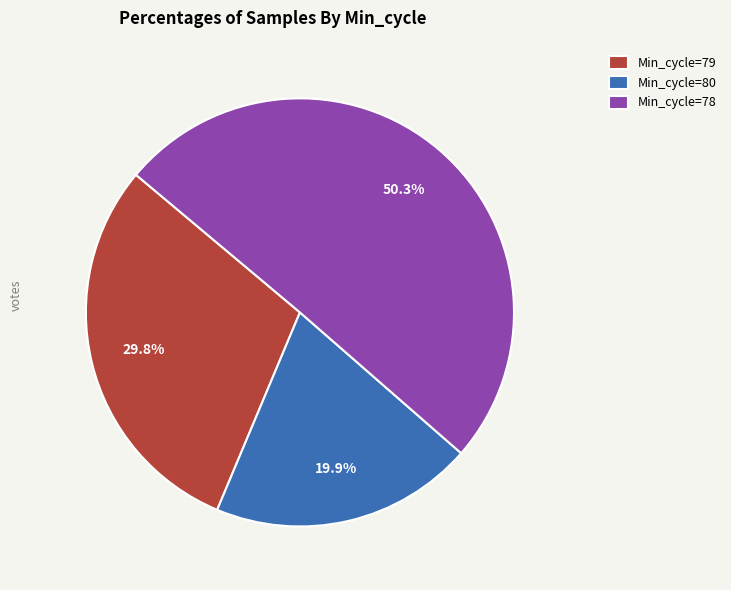

Which category has the smallest portion of the pie?

Min_cycle=80